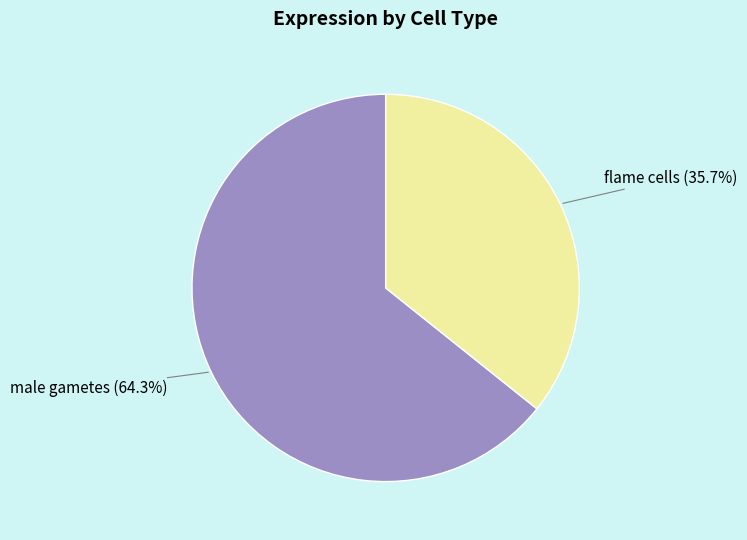

Does any single category account for the majority?

Yes